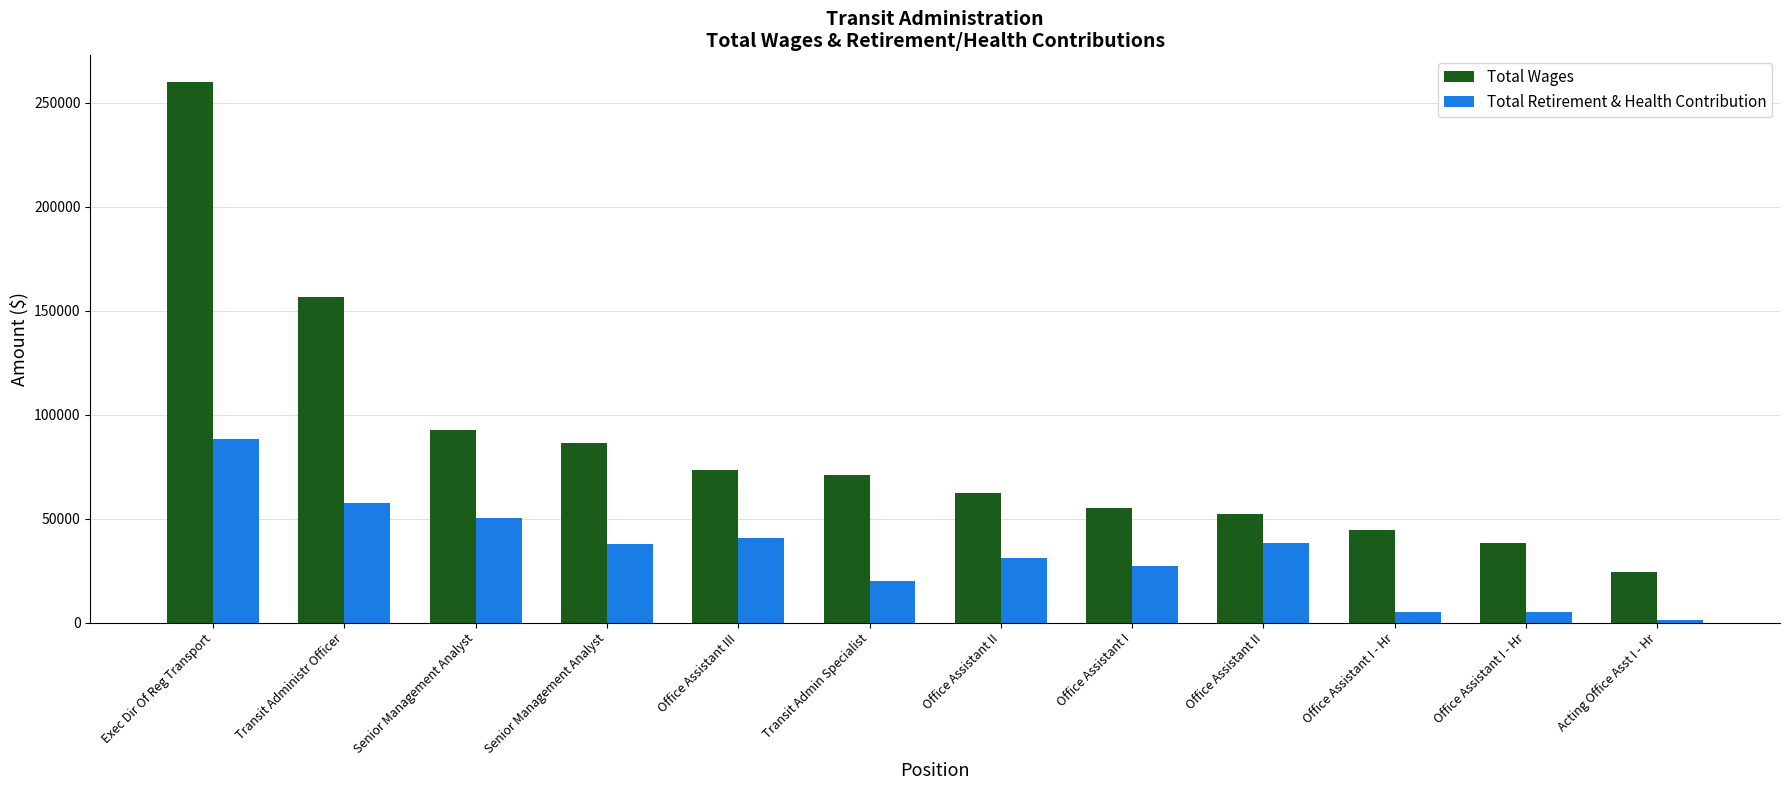

Reading right to left, list all the values displayed in this chart.

Total Wages: Acting Office Asst I - Hr=24470	Office Assistant I - Hr=38123	Office Assistant I - Hr=44693	Office Assistant II=52127	Office Assistant I=55280	Office Assistant II=62229	Transit Admin Specialist=70978	Office Assistant III=73446	Senior Management Analyst=86349	Senior Management Analyst=92499	Transit Administr Officer=156663	Exec Dir Of Reg Transport=259716
Total Retirement & Health Contribution: Acting Office Asst I - Hr=1318	Office Assistant I - Hr=5187	Office Assistant I - Hr=5338	Office Assistant II=38137	Office Assistant I=27142	Office Assistant II=31078	Transit Admin Specialist=20159	Office Assistant III=40619	Senior Management Analyst=37603	Senior Management Analyst=50245	Transit Administr Officer=57290	Exec Dir Of Reg Transport=88150